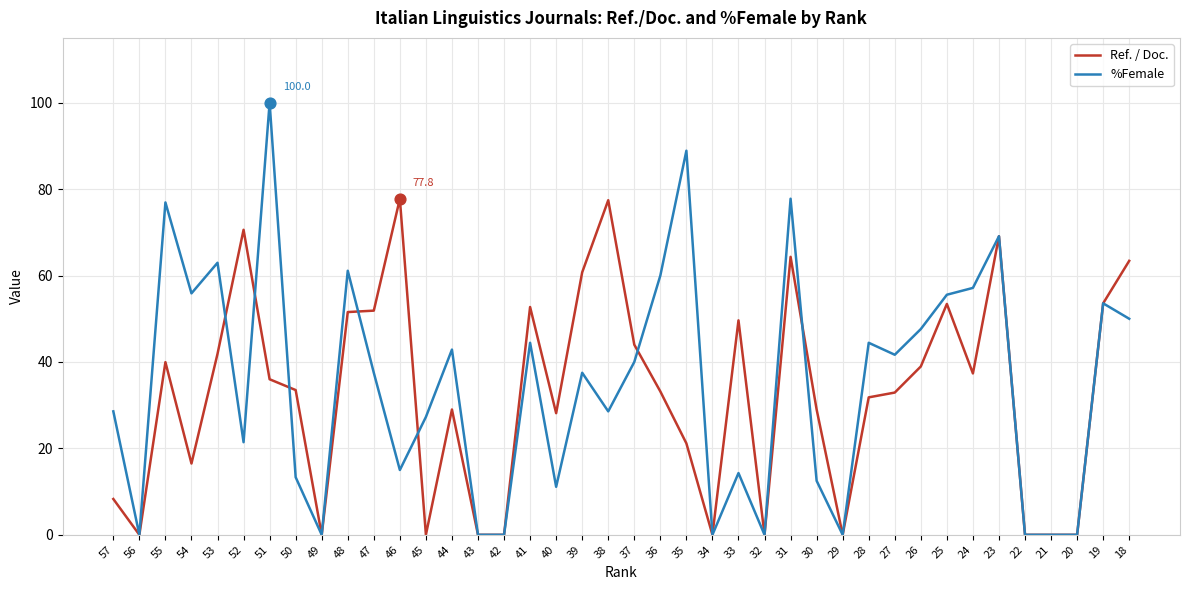

Is the value of %Female at 27 greater than the value of Ref. / Doc. at 48?

No